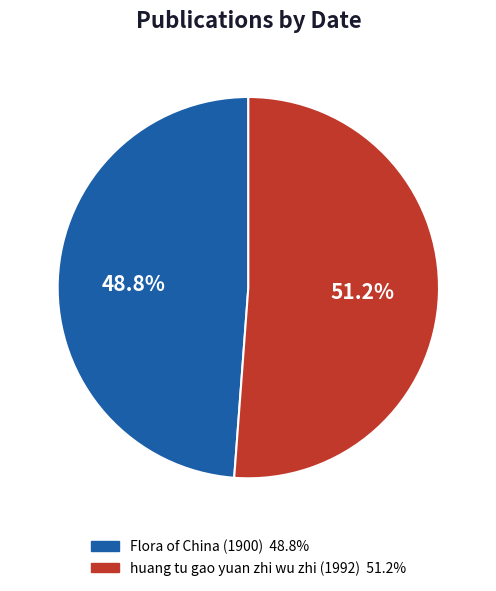

What is the ratio of the value at huang tu gao yuan zhi wu zhi (1992) to the value at Flora of China (1900)?

1.0